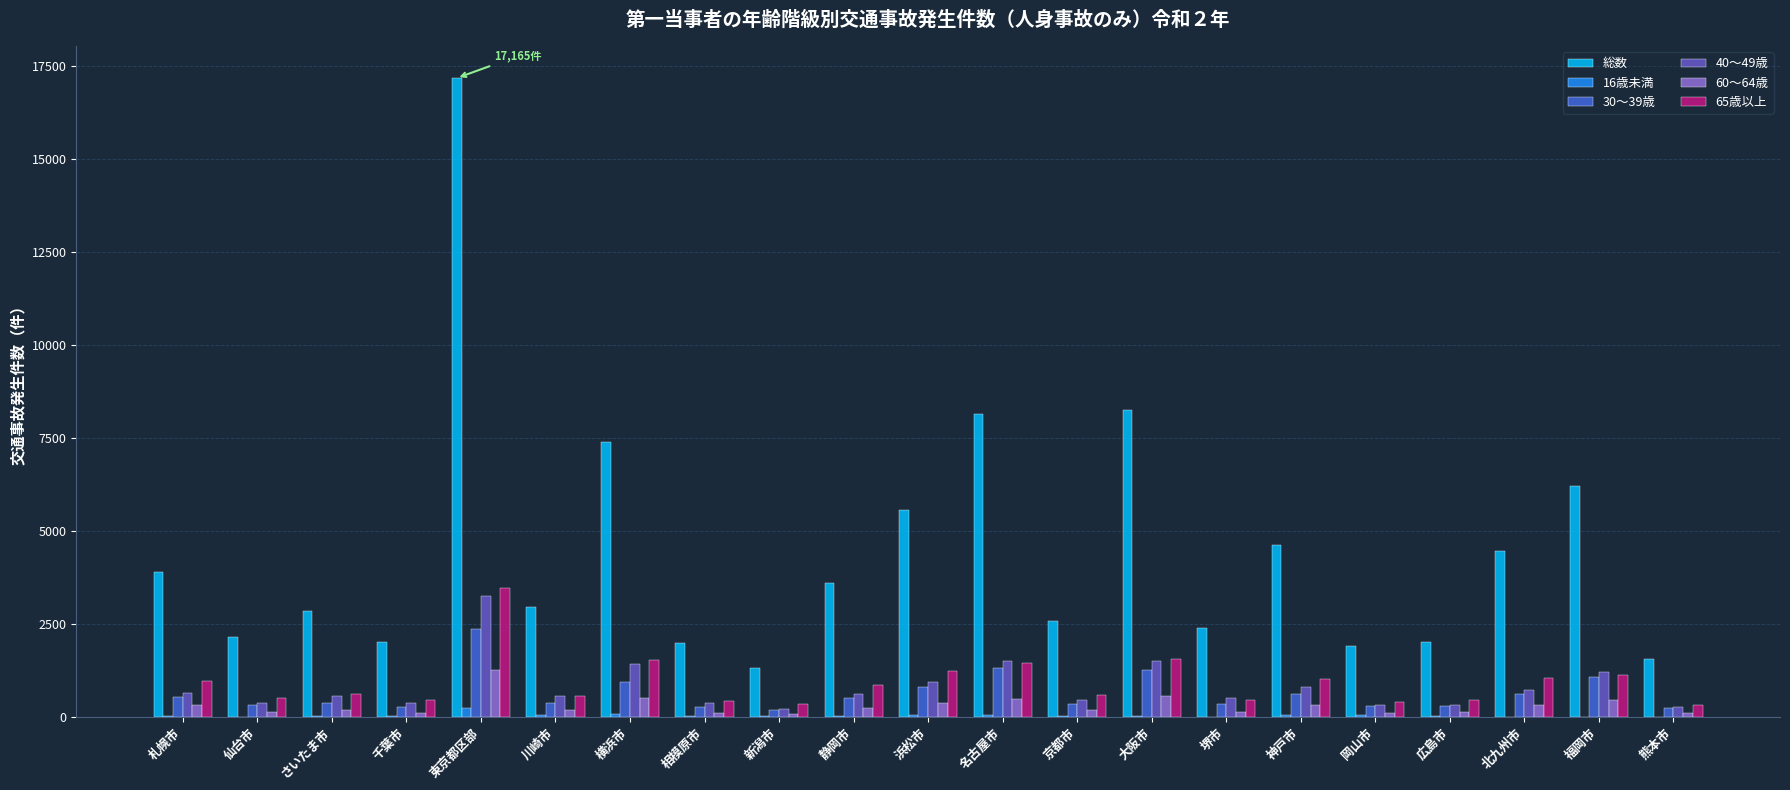

How many categories are shown in the chart?

21